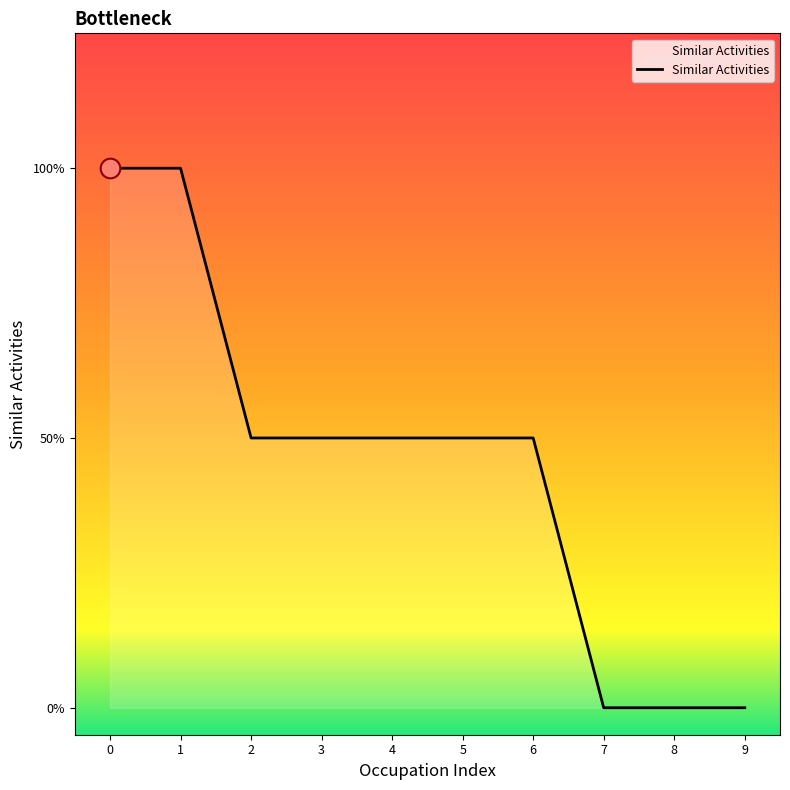

Does the chart have visible grid lines?

No